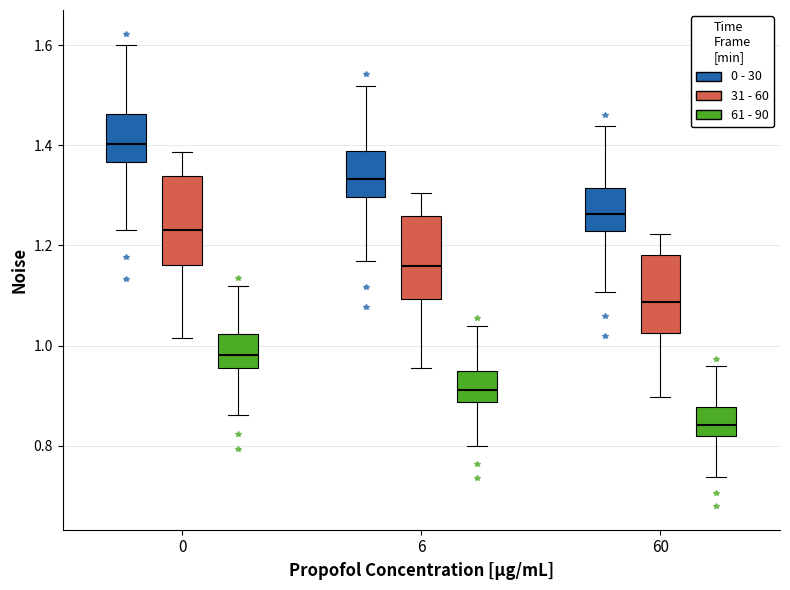

Where does the upper whisker of the box for 0 (31 - 60) end on the y-axis? The values are not printed on the chart, so give them approximately, as read against the axis.

1.38